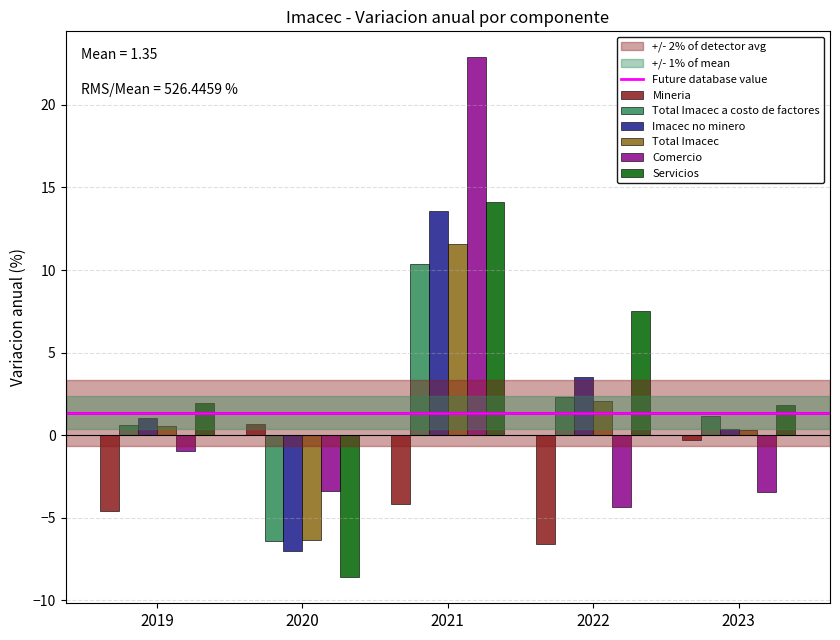

At which label is Comercio closest to 9?

2019